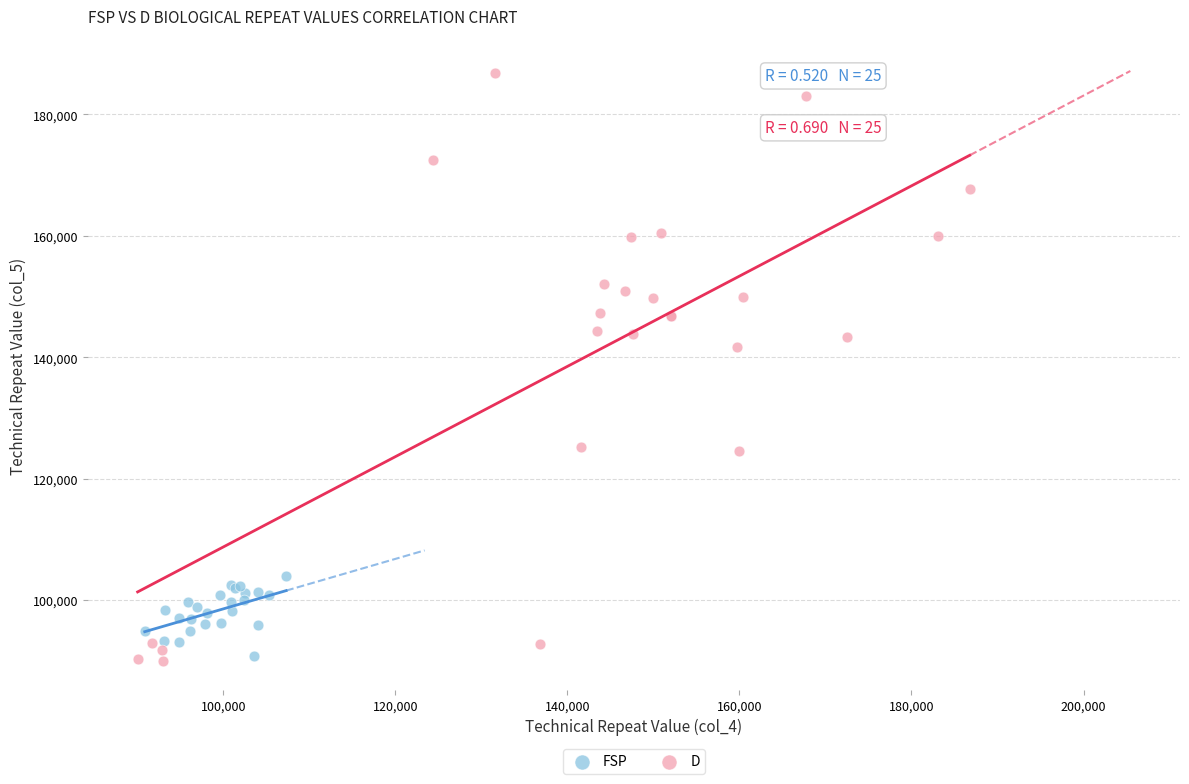

What are all the series names shown in the legend?

FSP, D